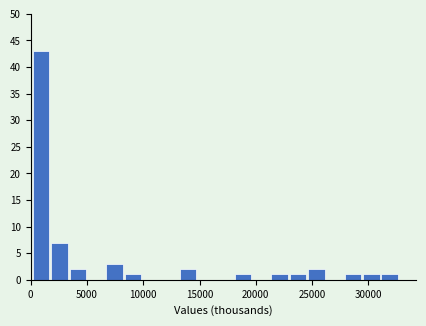

Around what value on the x-axis is the tallest bar? Give the approximate position of its centre, as read against the axis.

1000